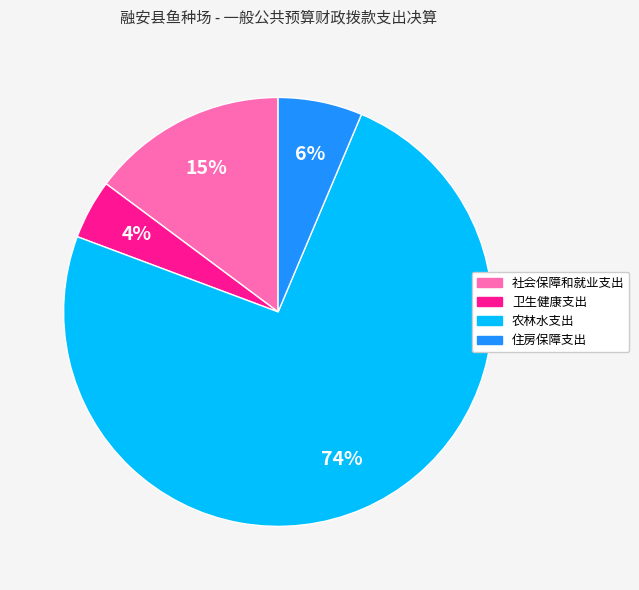

How many segments does this pie chart have?

4